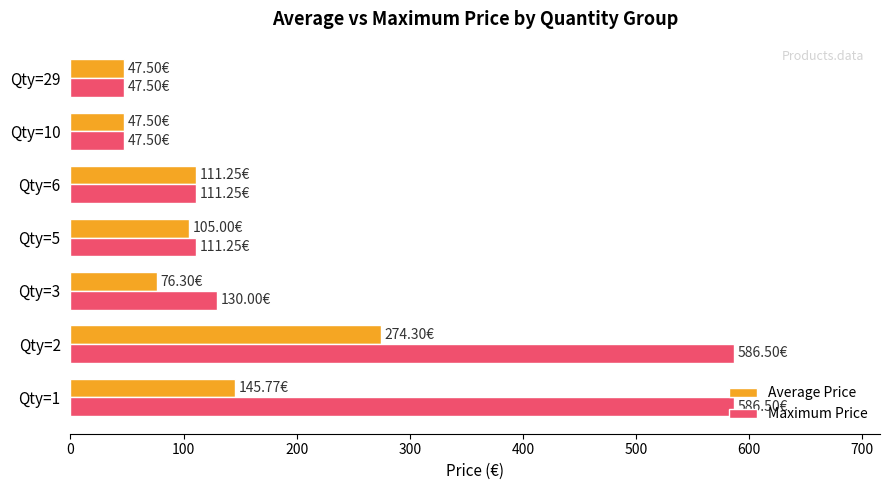

List the series in order of their overall mean, highest first.

Maximum Price, Average Price